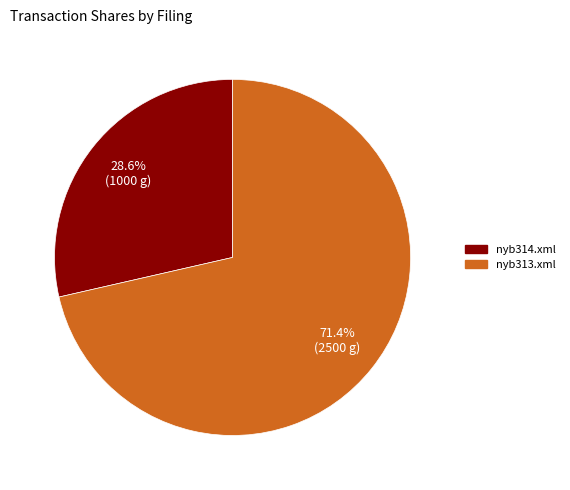

To the nearest percent, what portion does nyb313.xml represent?

71%